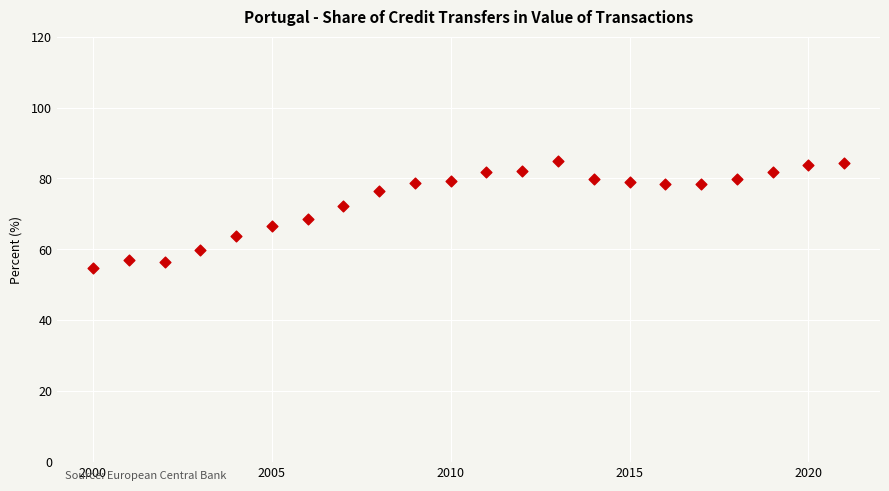

What is the range of Y values (max minus min)?

30.0